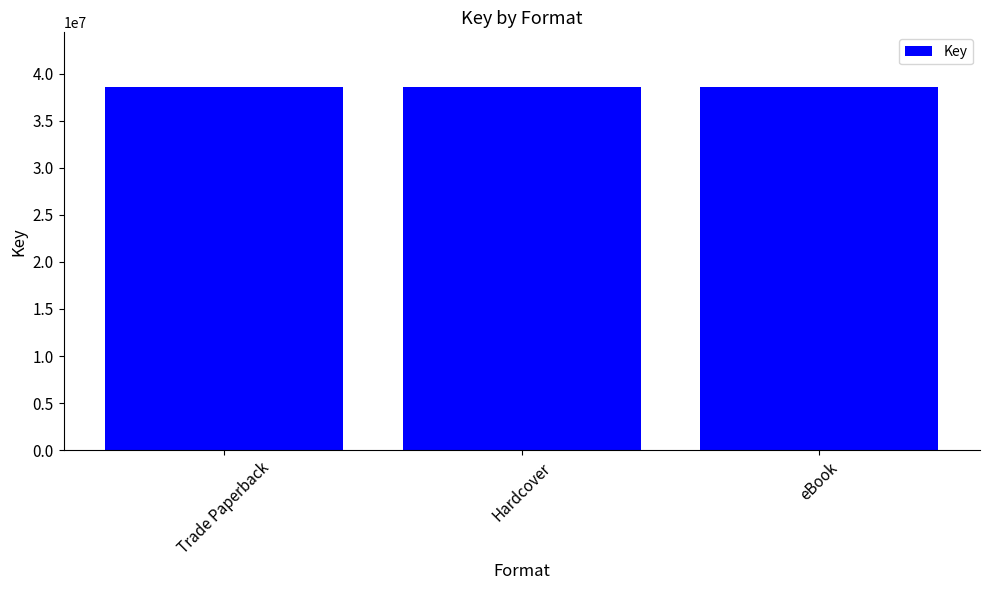

True or false: the data shows 64987100 at eBook.

False